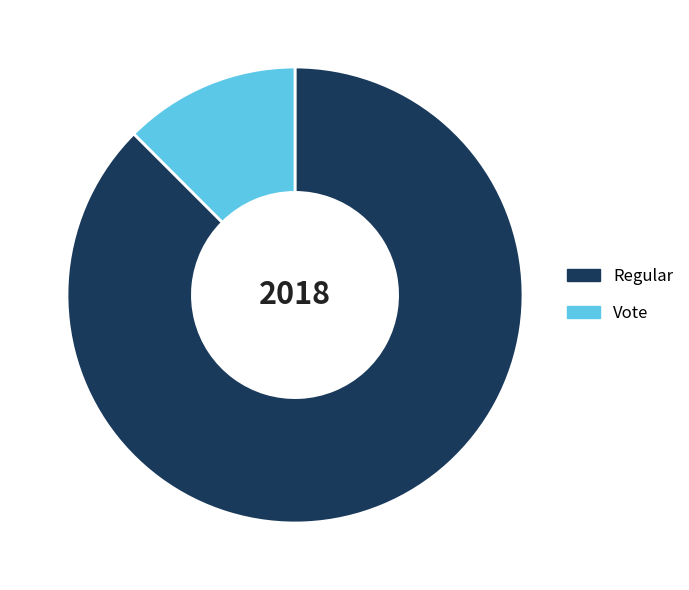

Combined, do Regular and Vote account for over 50%?

Yes